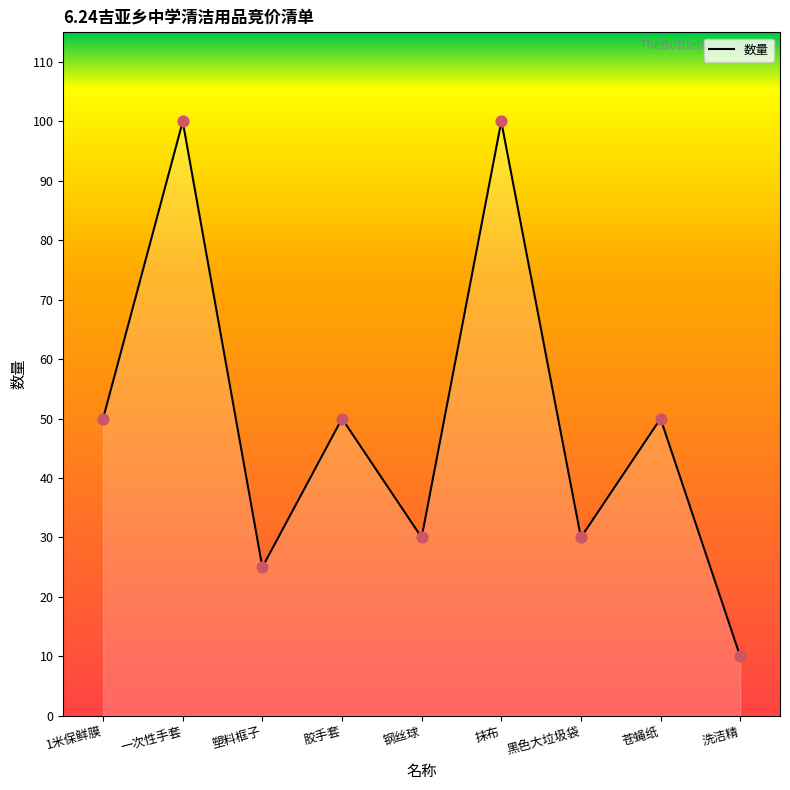

What is the change in value from 一次性手套 to 黑色大垃圾袋?

-70